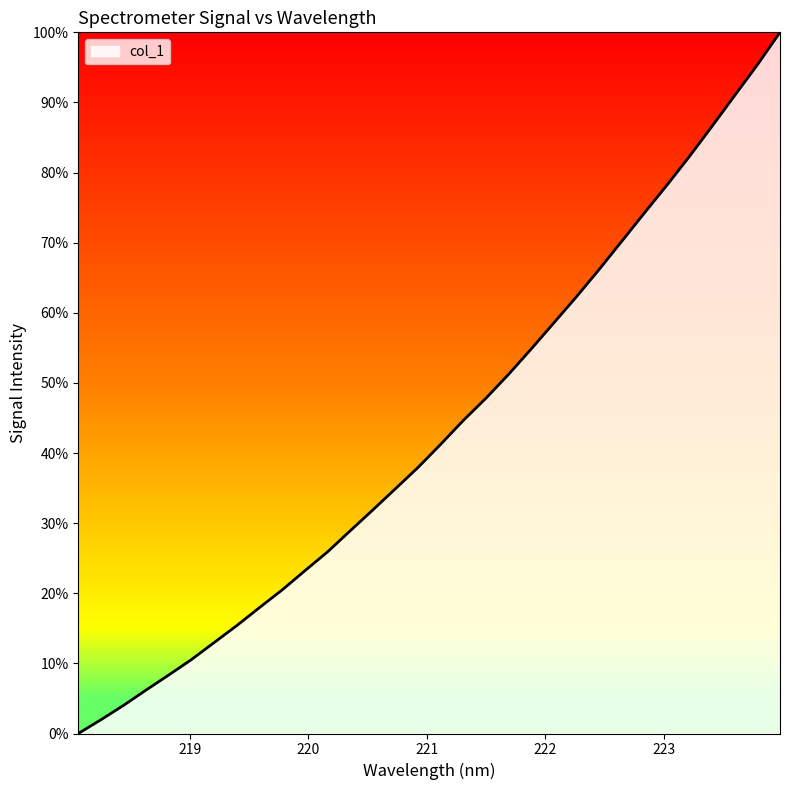

What is the difference between the maximum and minimum values?

100.0